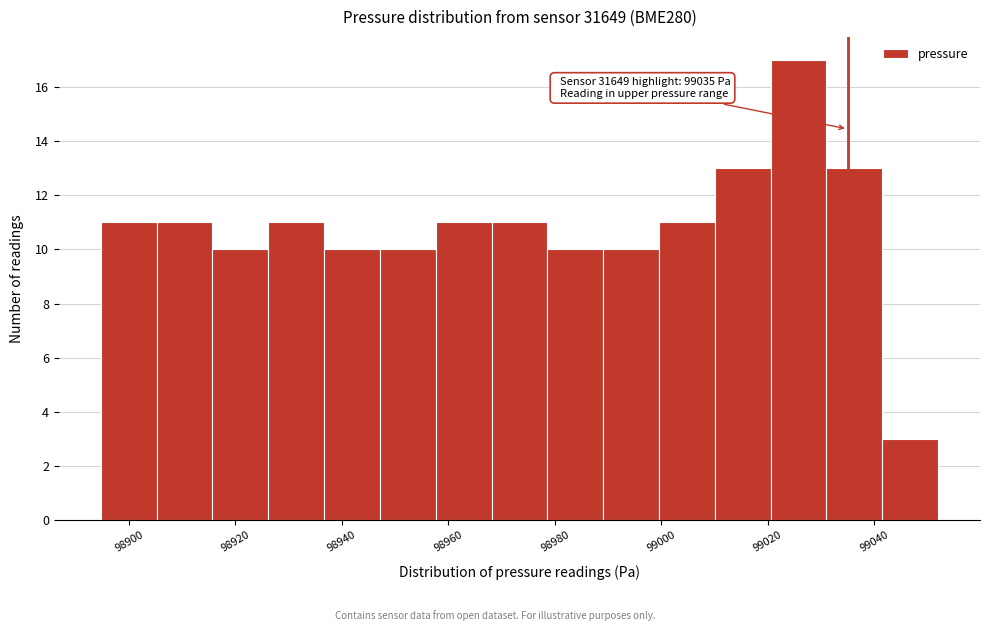

Over which range of the x-axis is the bar tallest?

99020 to 99032